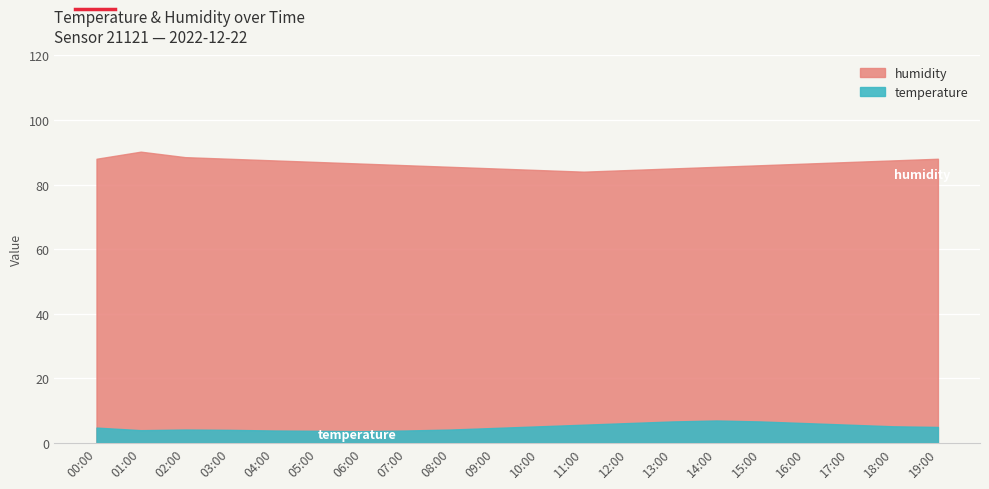

Which has a higher value, 08:00 or 05:00?

05:00